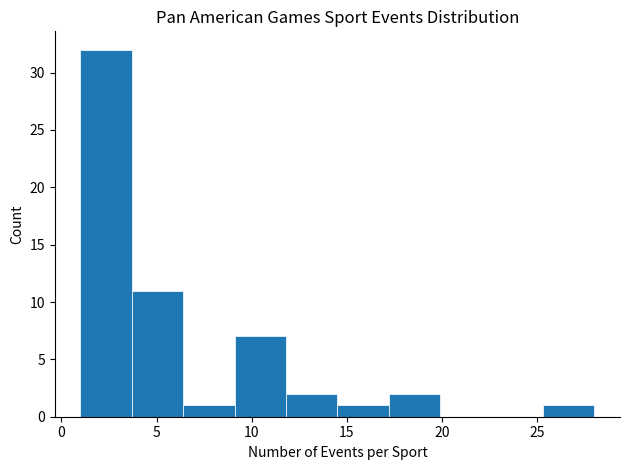

Over which range of the x-axis is the bar tallest?

1.0 to 3.7